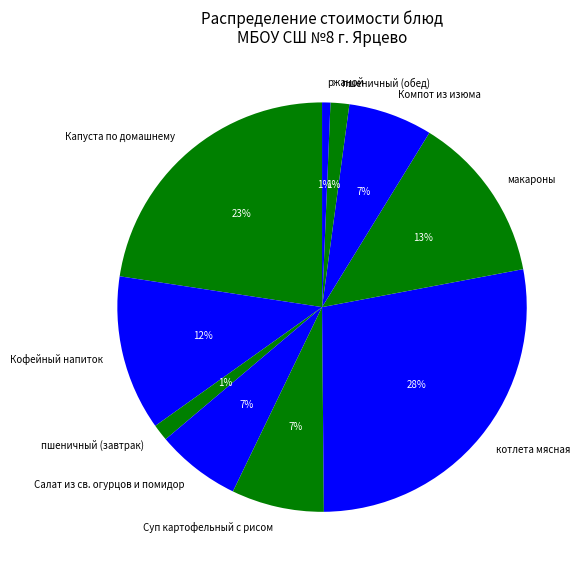

True or false: Суп картофельный с рисом accounts for 16% of the total.

False